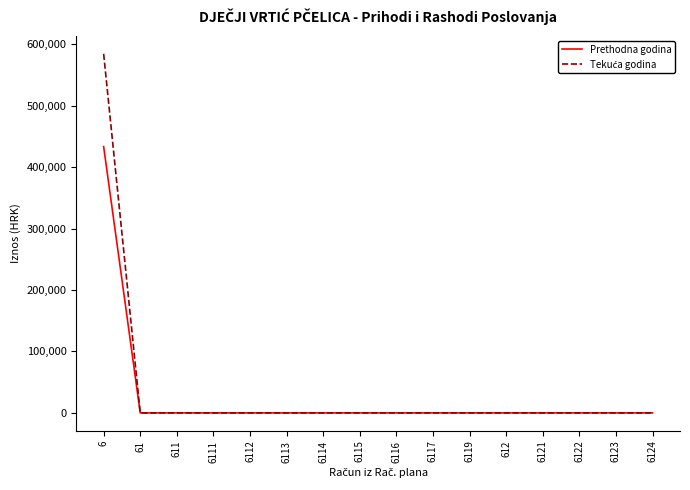

At which category is the sum across all series the highest?

6